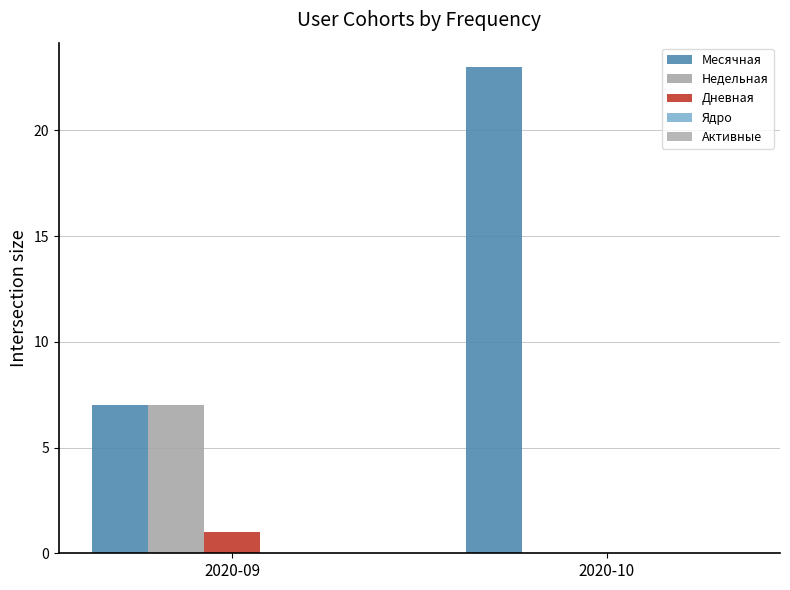

Reading right to left, what are all the values shown in this chart?

Месячная: 23	7
Недельная: 0	7
Дневная: 0	1
Ядро: 0	0
Активные: 0	0